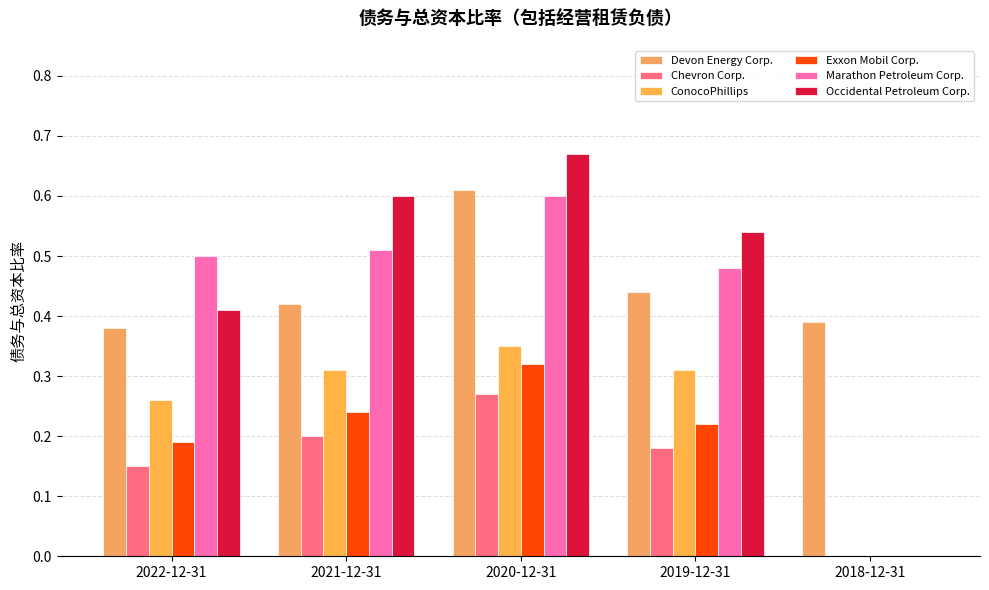

Rank the series by their maximum value, from lowest to highest.

Chevron Corp., Exxon Mobil Corp., ConocoPhillips, Marathon Petroleum Corp., Devon Energy Corp., Occidental Petroleum Corp.